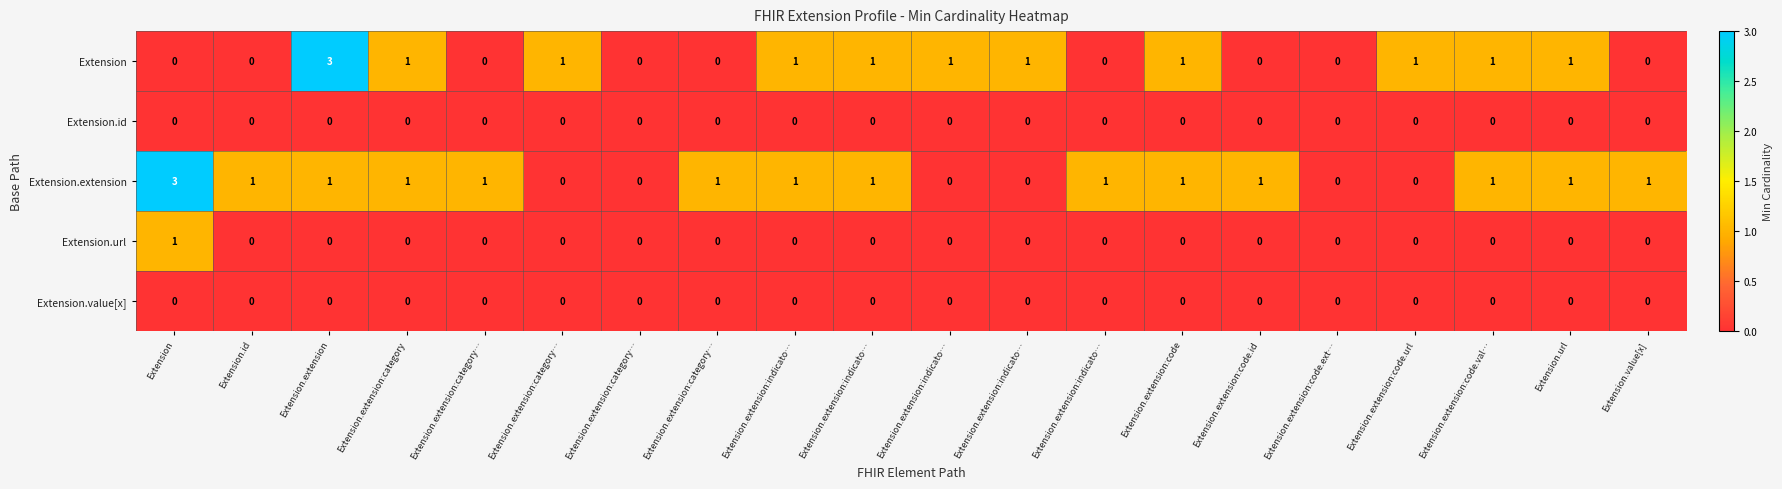

Which series has the largest total across all categories?

Extension.extension